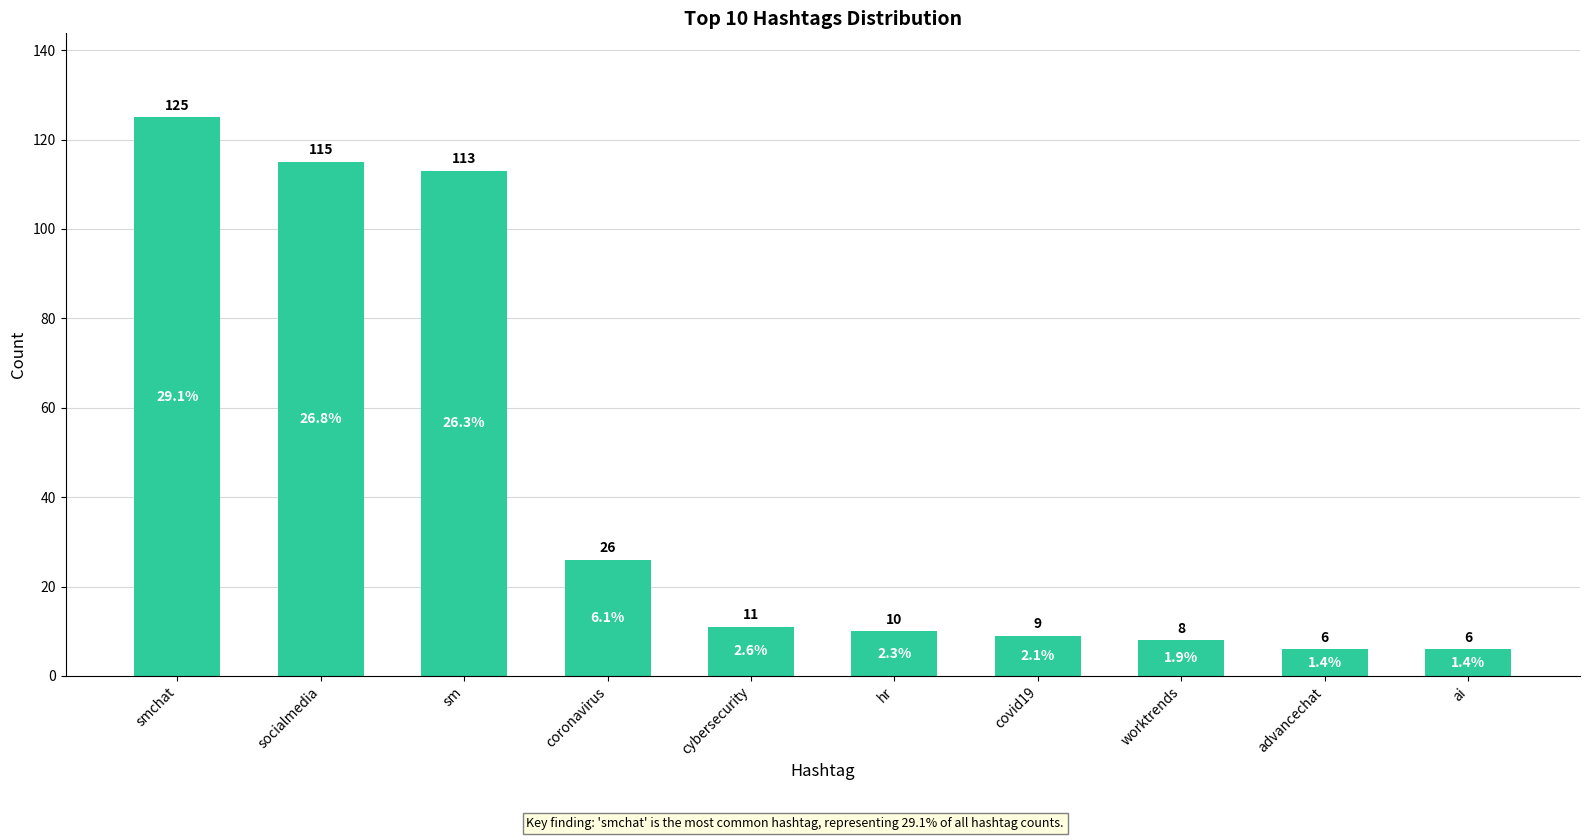

What is the greatest value displayed?

125